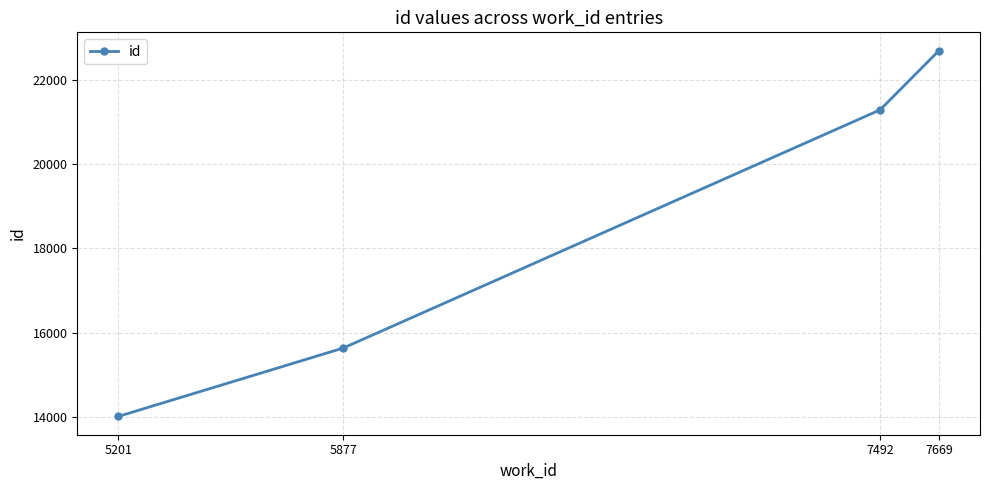

What is the average value?

18402